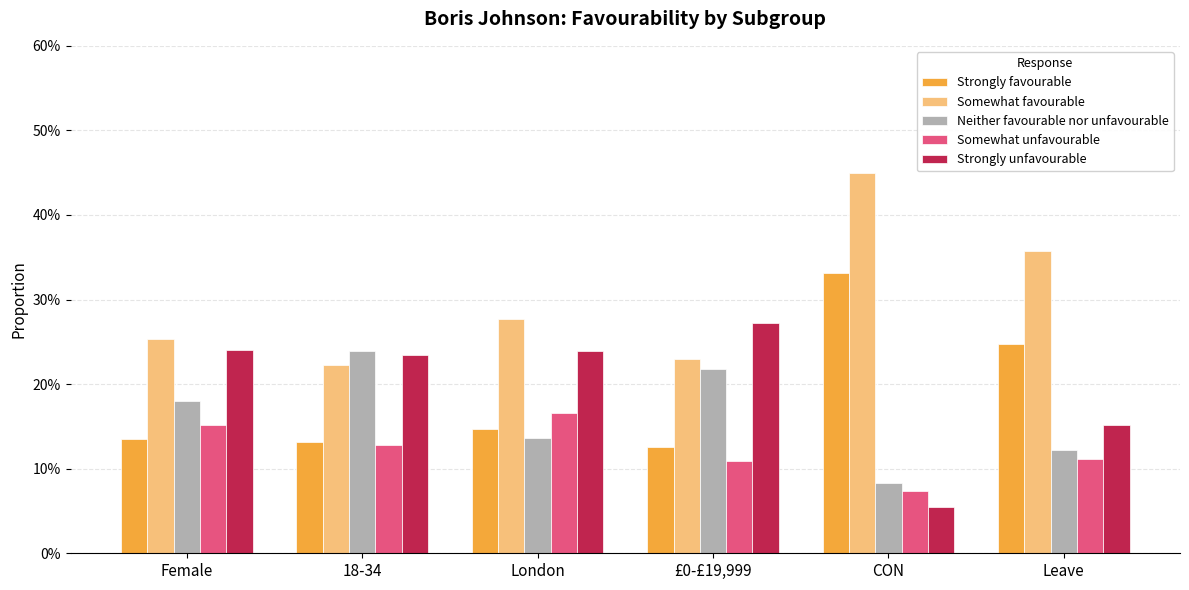

The value of Strongly unfavourable at Leave is 0.2. True or false?

True